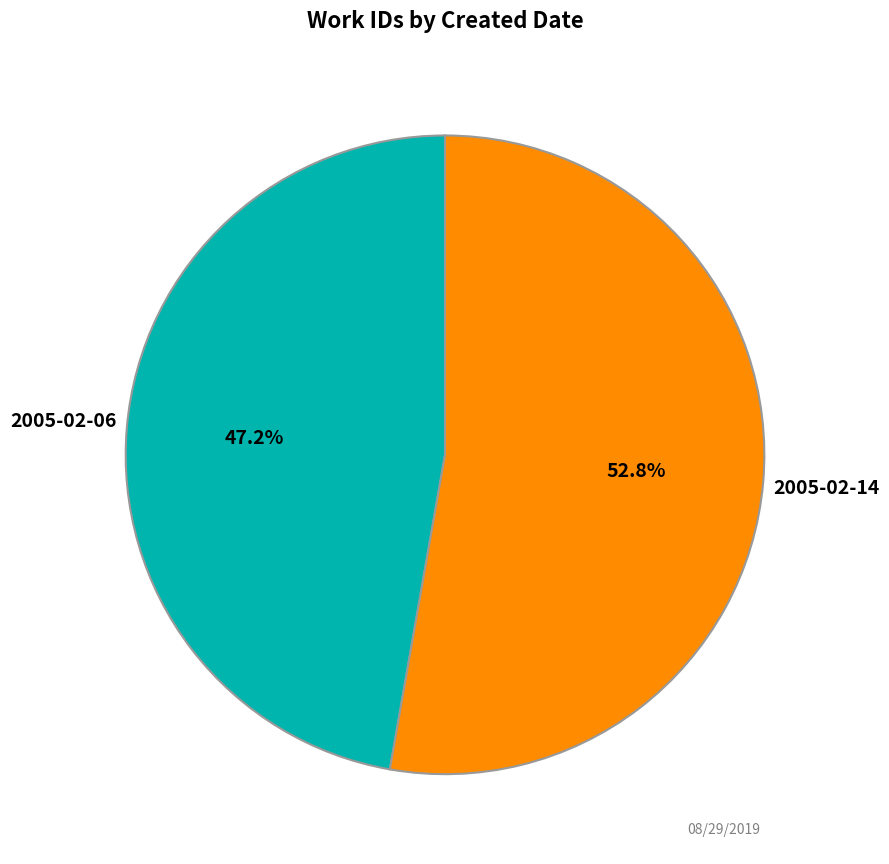

Does any single category account for the majority?

Yes